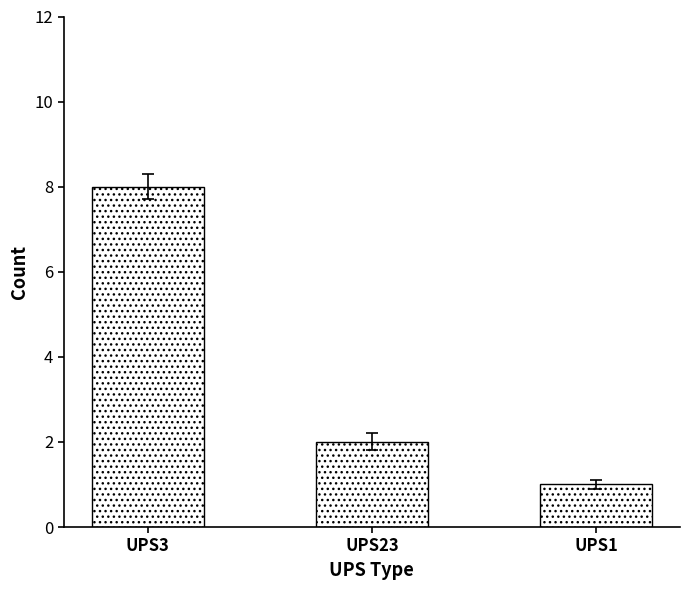

What is the ratio of the value at UPS3 to the value at UPS1?

8.0